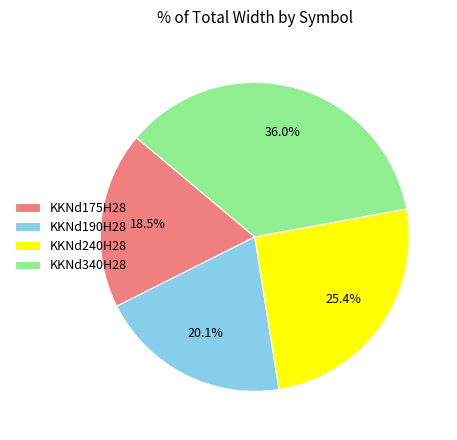

Which category has the biggest portion of the pie?

KKNd340H28